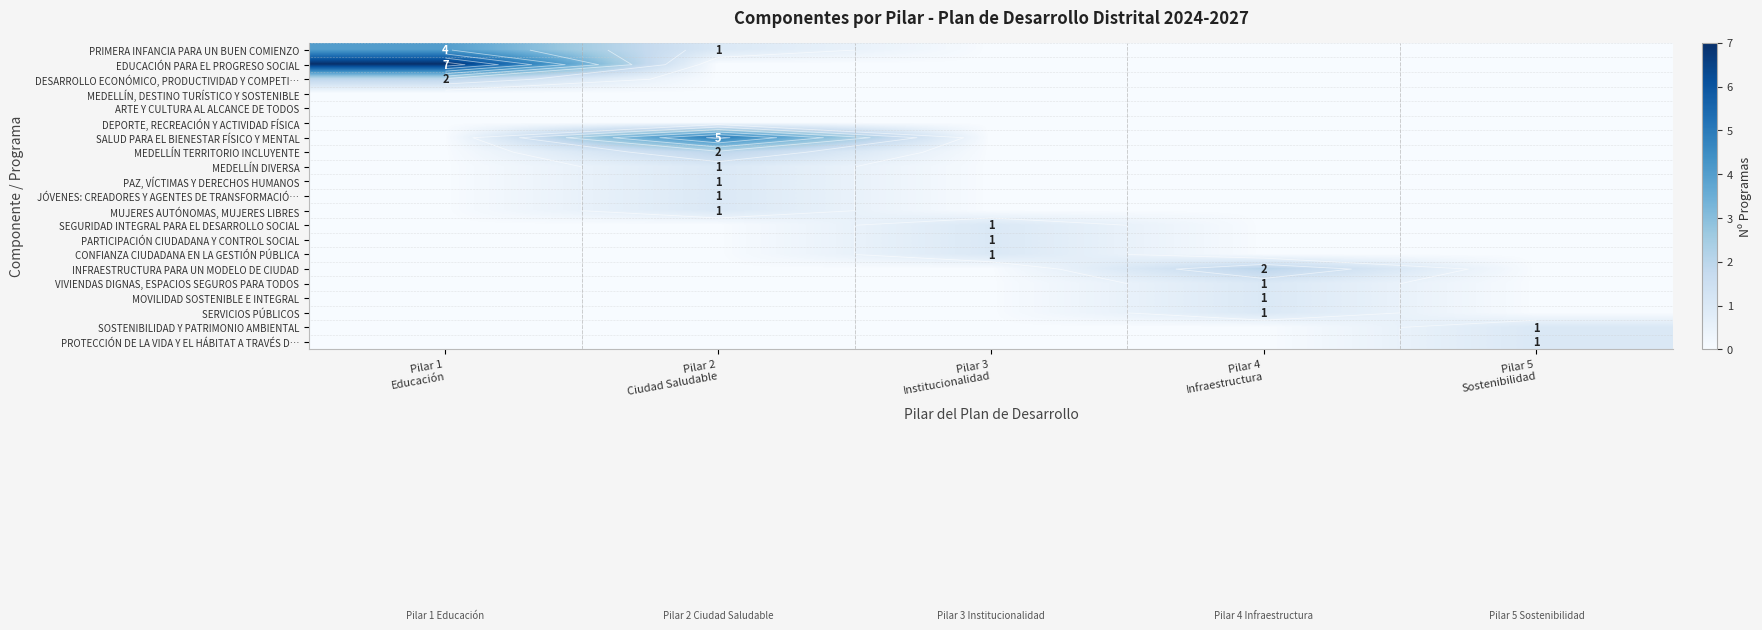

What is the difference between the second highest and minimum values in the PRIMERA INFANCIA PARA UN BUEN COMIENZO series?

1